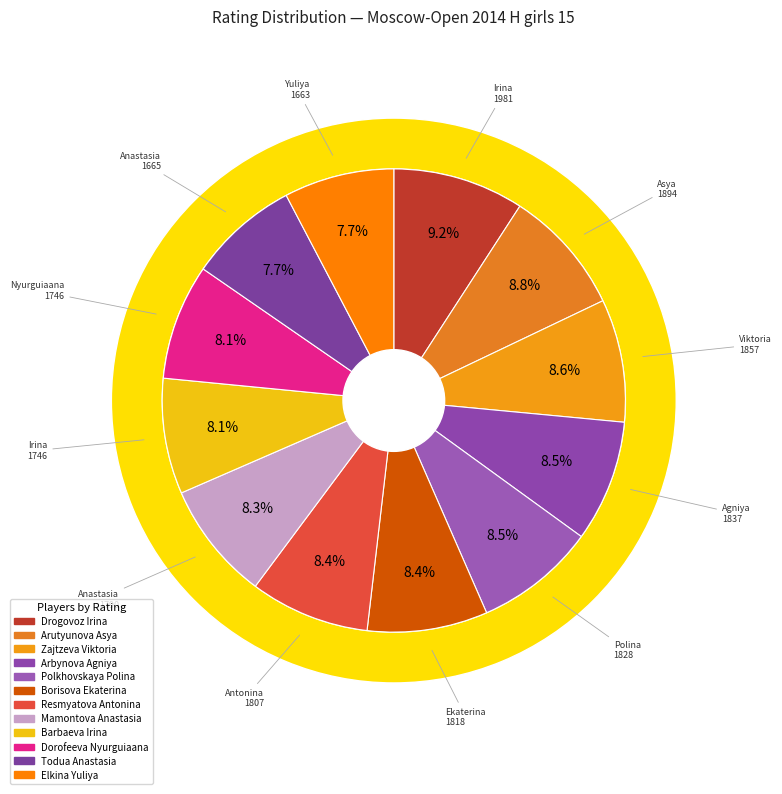

Does Resmyatova Antonina account for over 50% of the chart?

No